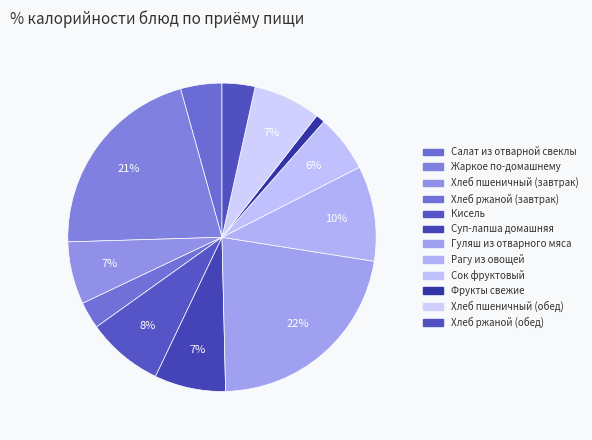

How many slices are in this pie chart?

12